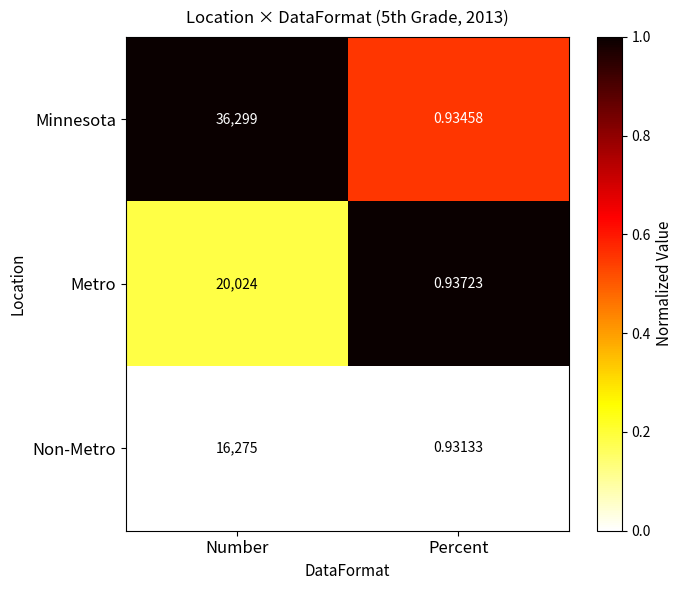

Rank the series by their average value, from lowest to highest.

Non-Metro, Metro, Minnesota